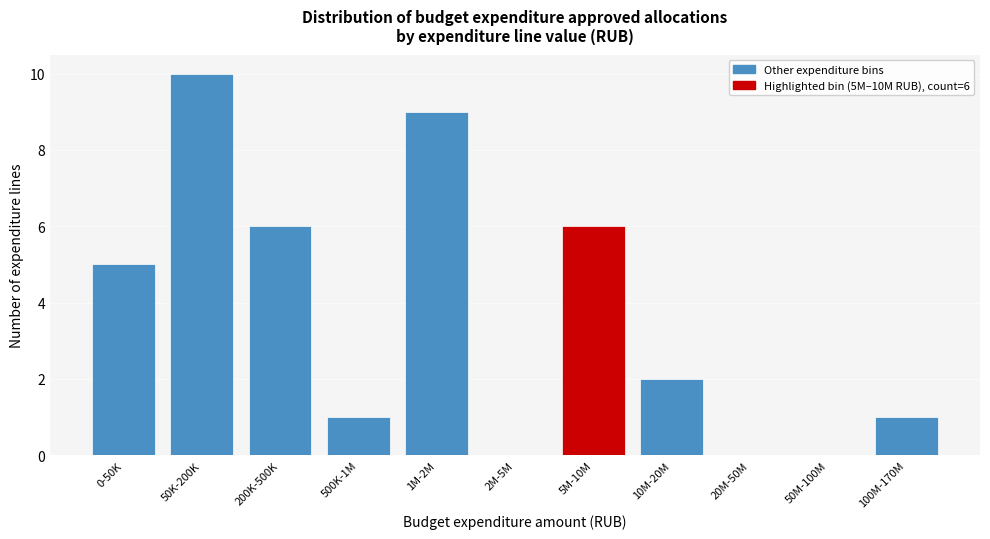

Reading left to right, list all the values displayed in this chart.

0-50K=5	50K-200K=10	200K-500K=6	500K-1M=1	1M-2M=9	2M-5M=0	5M-10M=6	10M-20M=2	20M-50M=0	50M-100M=0	100M-170M=1